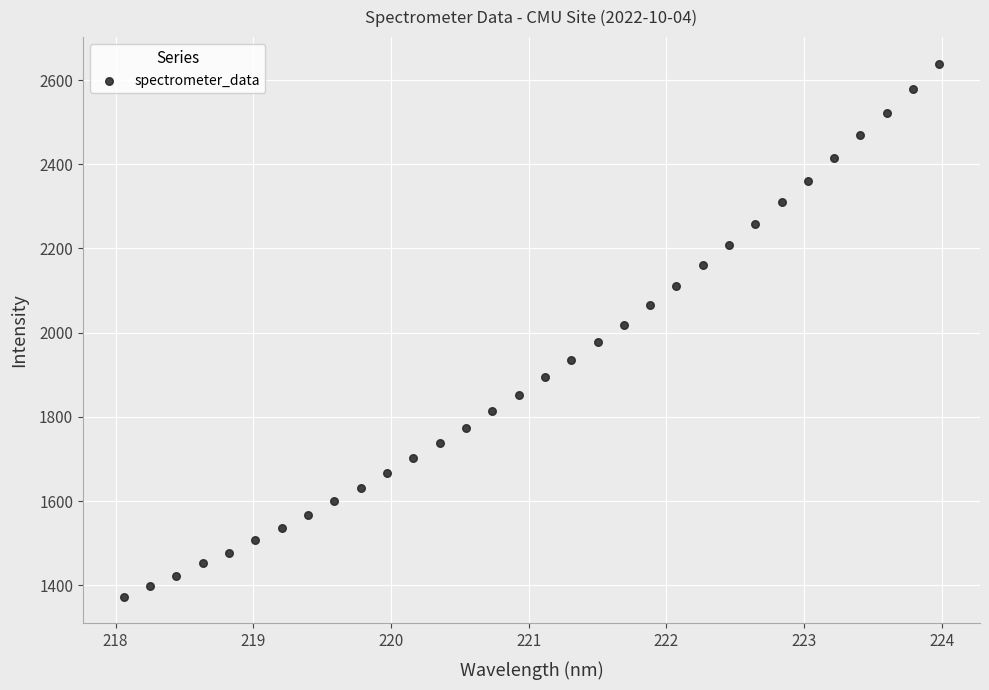

What is the range of X values (max minus min)?

5.9